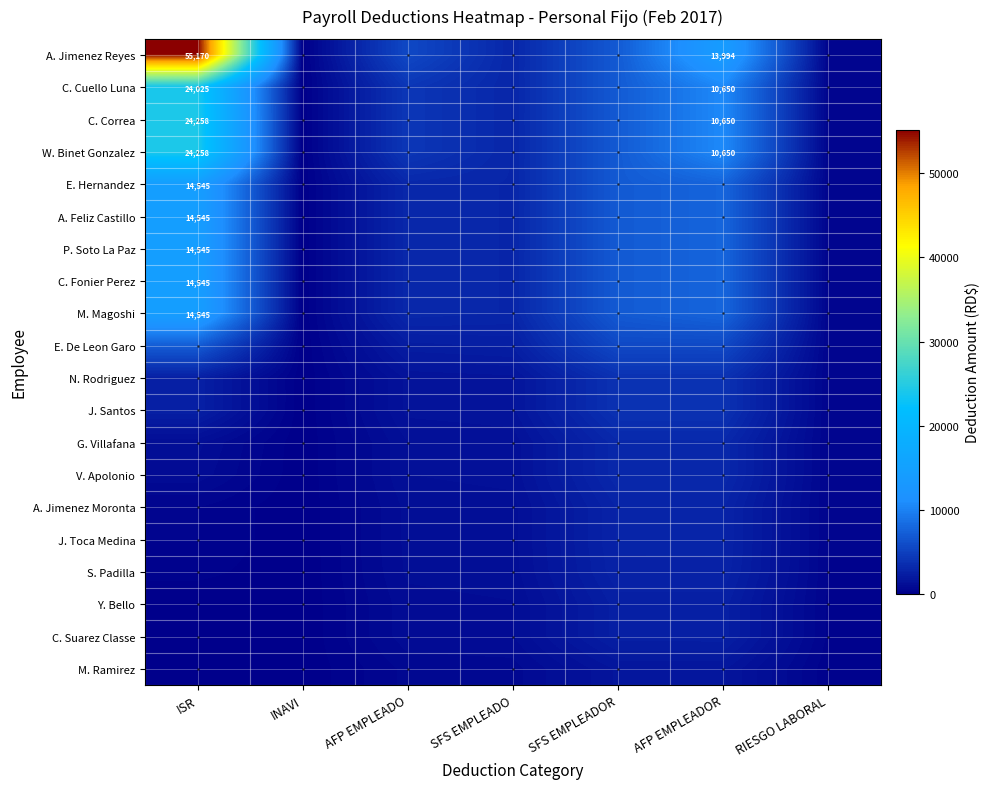

Is the value of A. Feliz Castillo at ISR greater than the value of A. Jimenez Reyes at AFP EMPLEADOR?

Yes